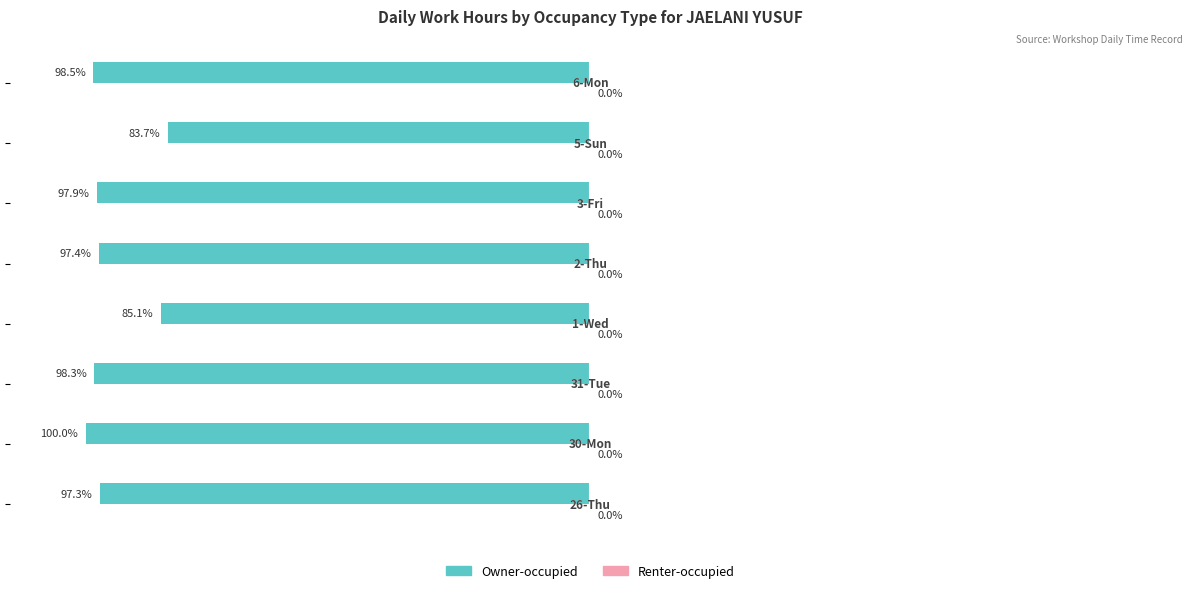

Does the chart contain any negative values?

Yes